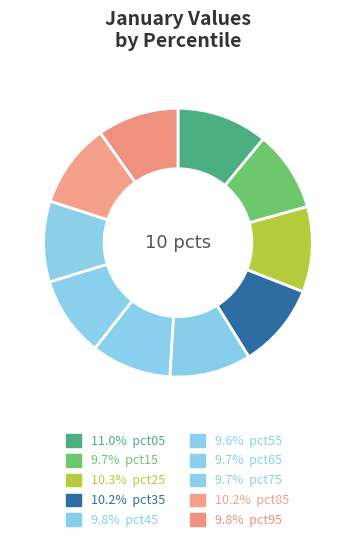

Count the number of slices in the pie.

10